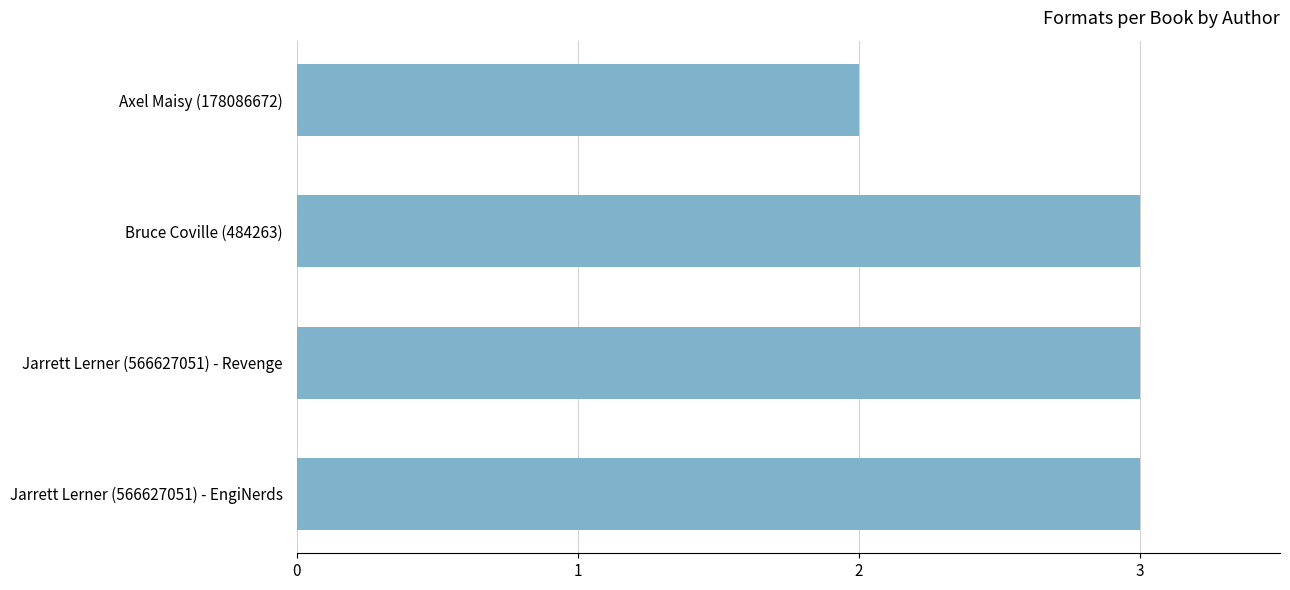

What is the sum of all values?

11